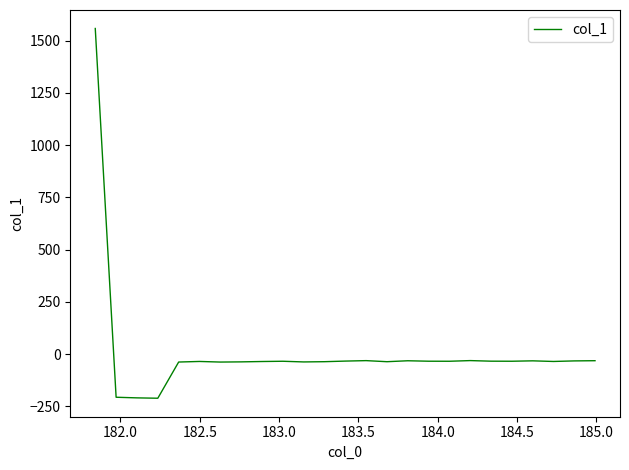

Does the chart have visible grid lines?

No